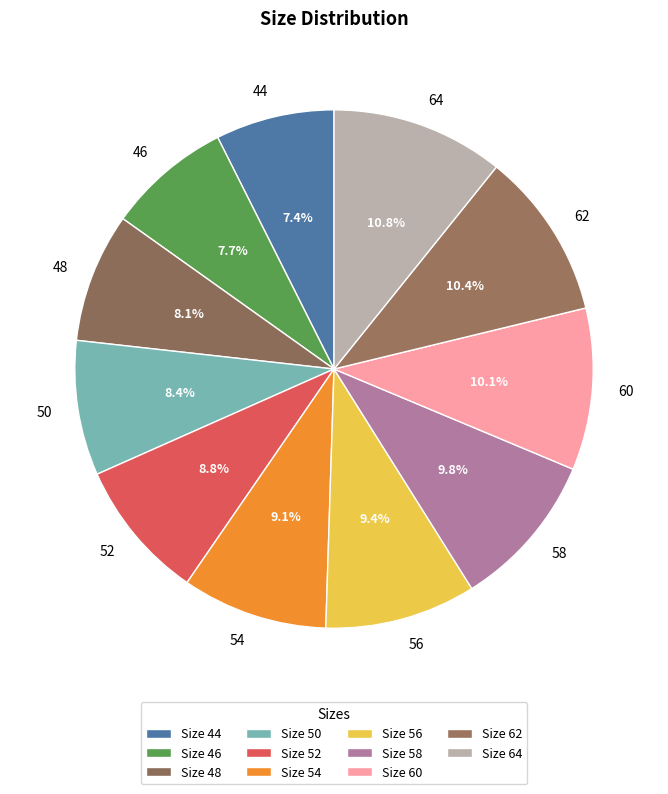

Is there any slice that represents more than half of the pie?

No